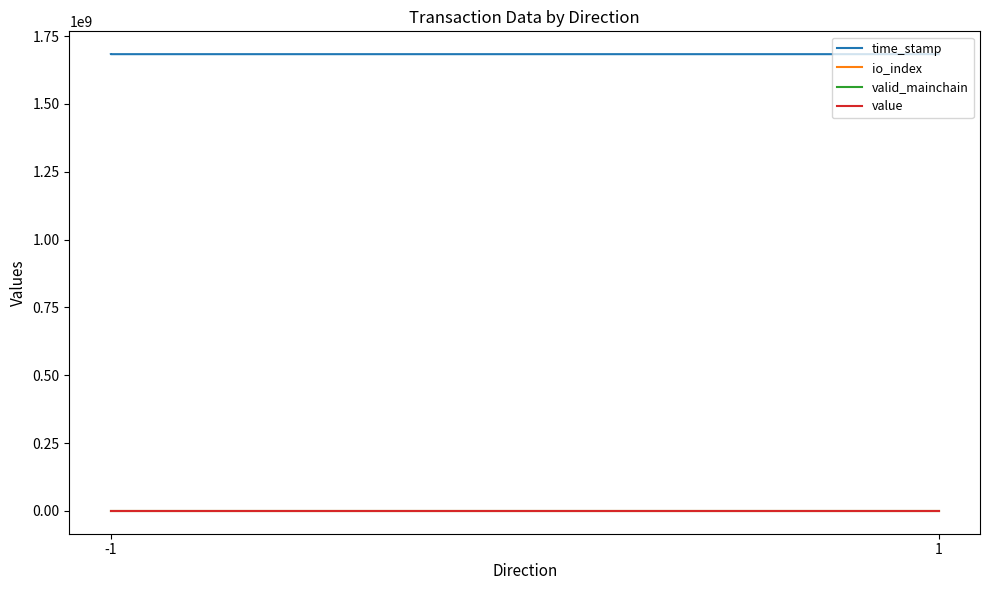

Between -1 and 1, which series saw the biggest shift?

time_stamp